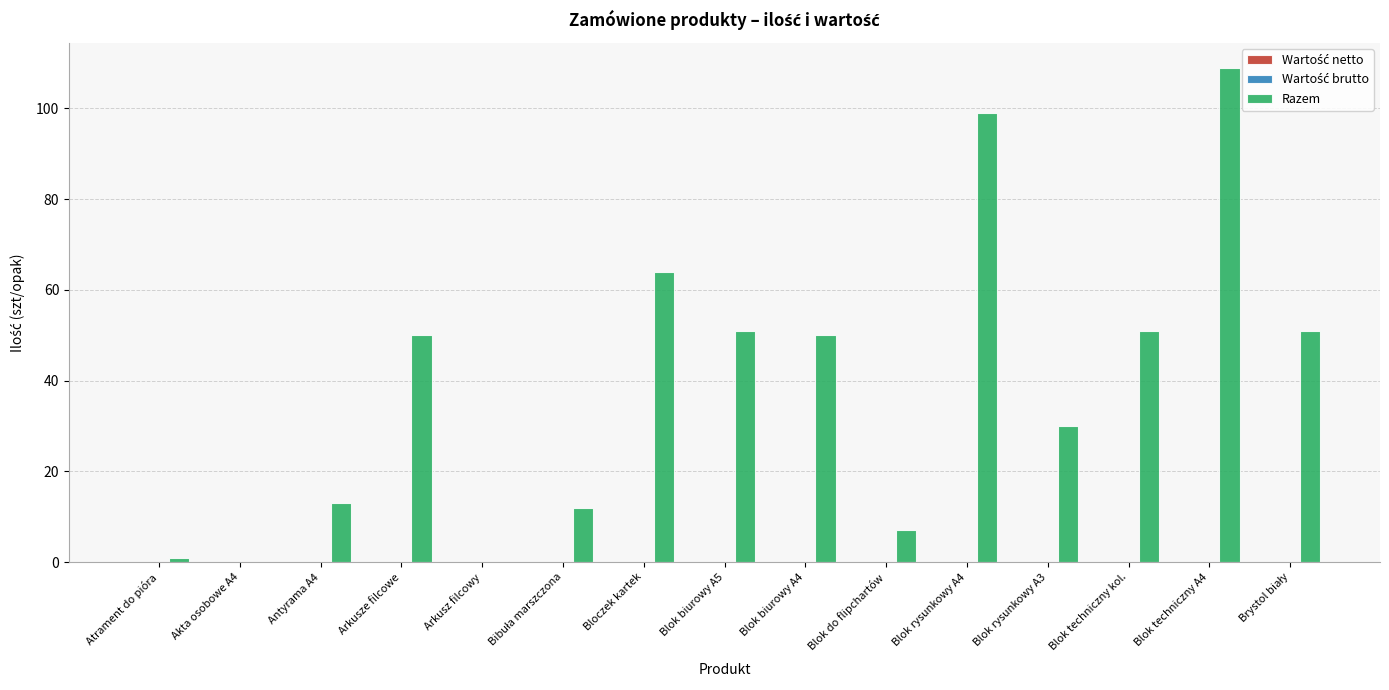

Is it true that the value at Blok do flipchartów is 7?

True